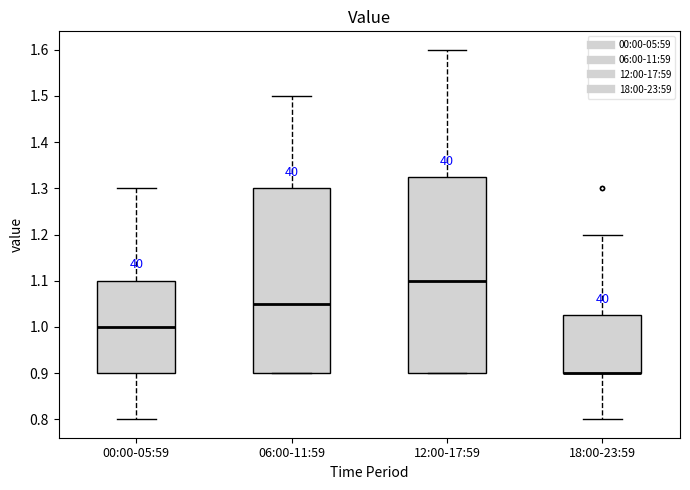

Where is the lower edge of the box for 18:00-23:59 on the y-axis? The values are not printed on the chart, so give them approximately, as read against the axis.

0.90